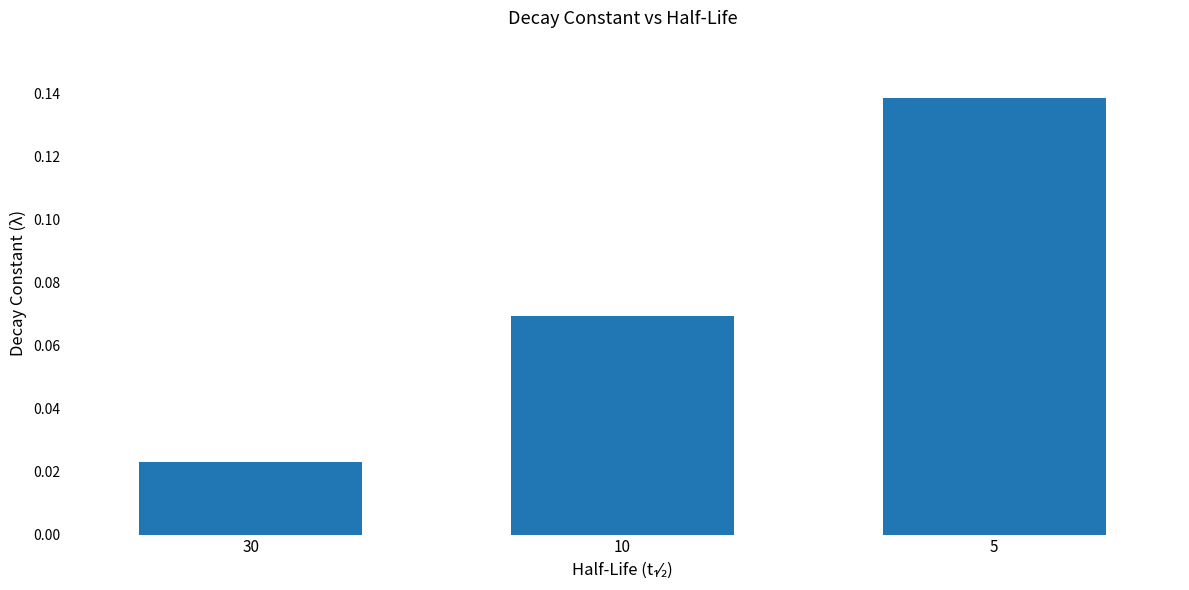

At which category does the chart reach its minimum across all series?

30